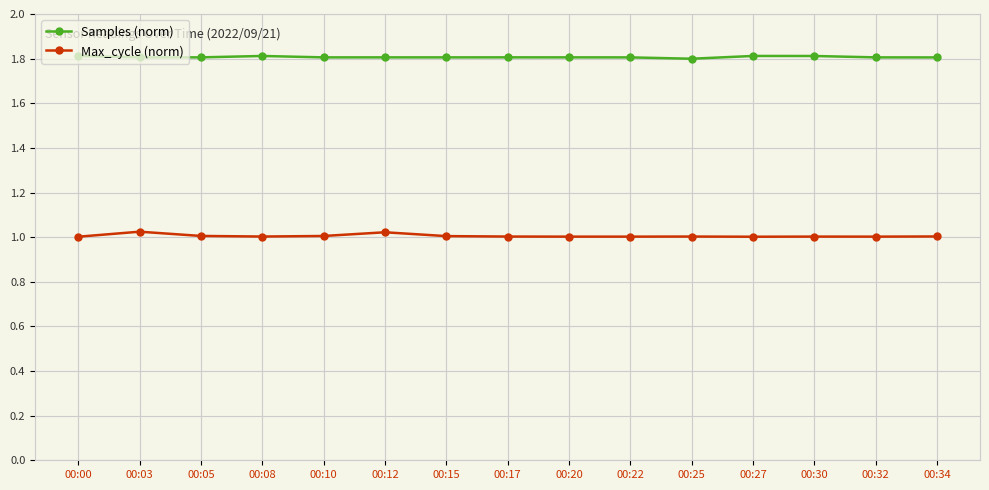

What is the sum of the Max_cycle (norm) values at 00:34 and 00:32?

2.0